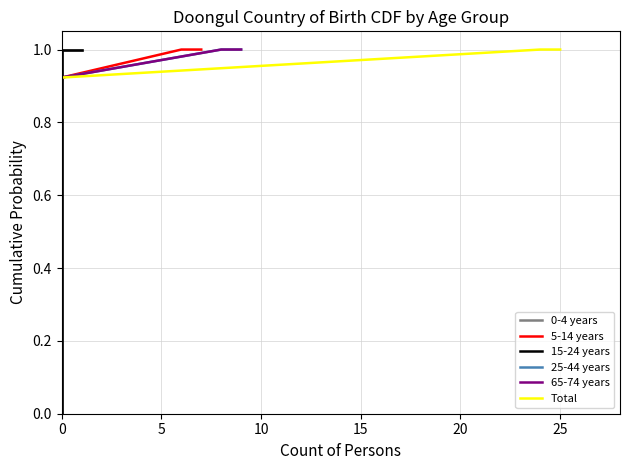

True or false: 65-74 years has more than 2 interior local peaks.

False